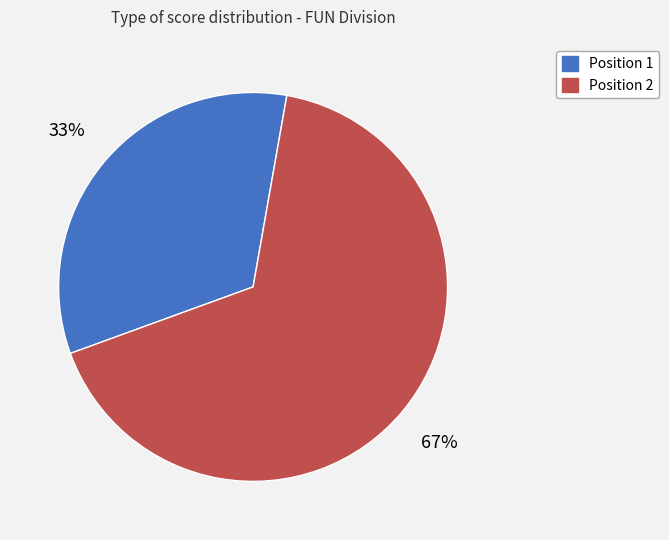

How many segments does this pie chart have?

2